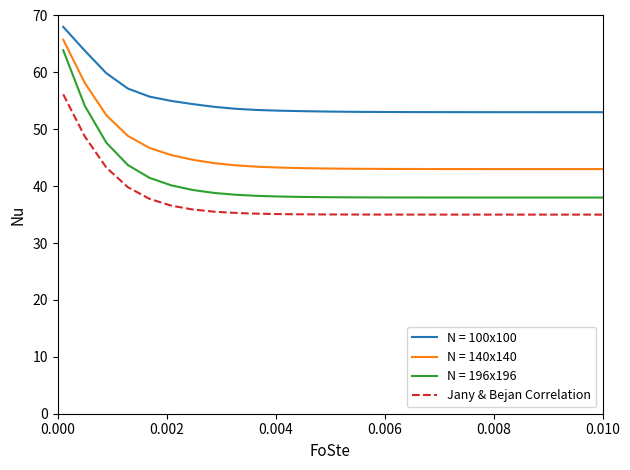

How many distinct data groups are displayed?

4